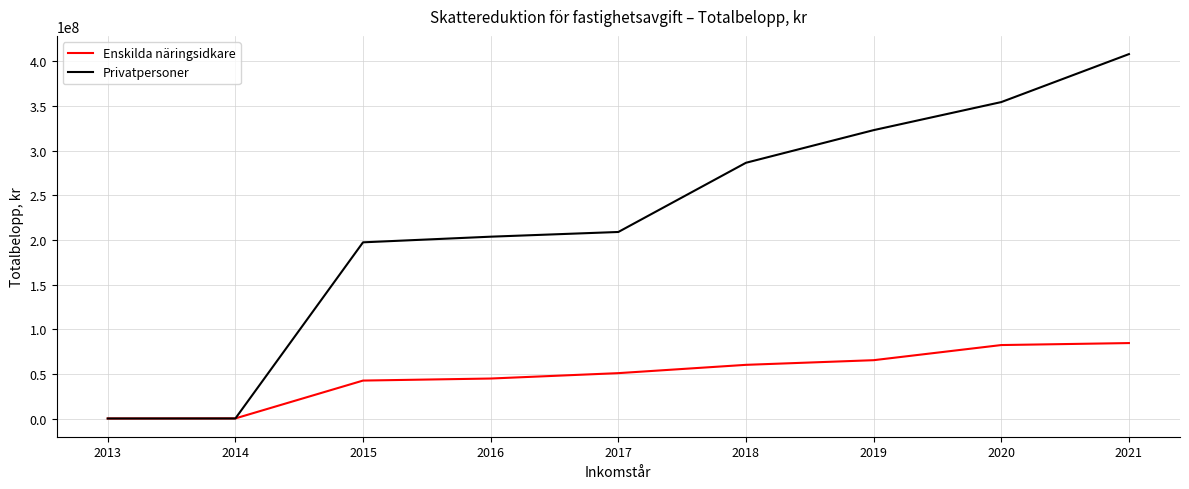

What is the maximum value for Enskilda näringsidkare?

84532664